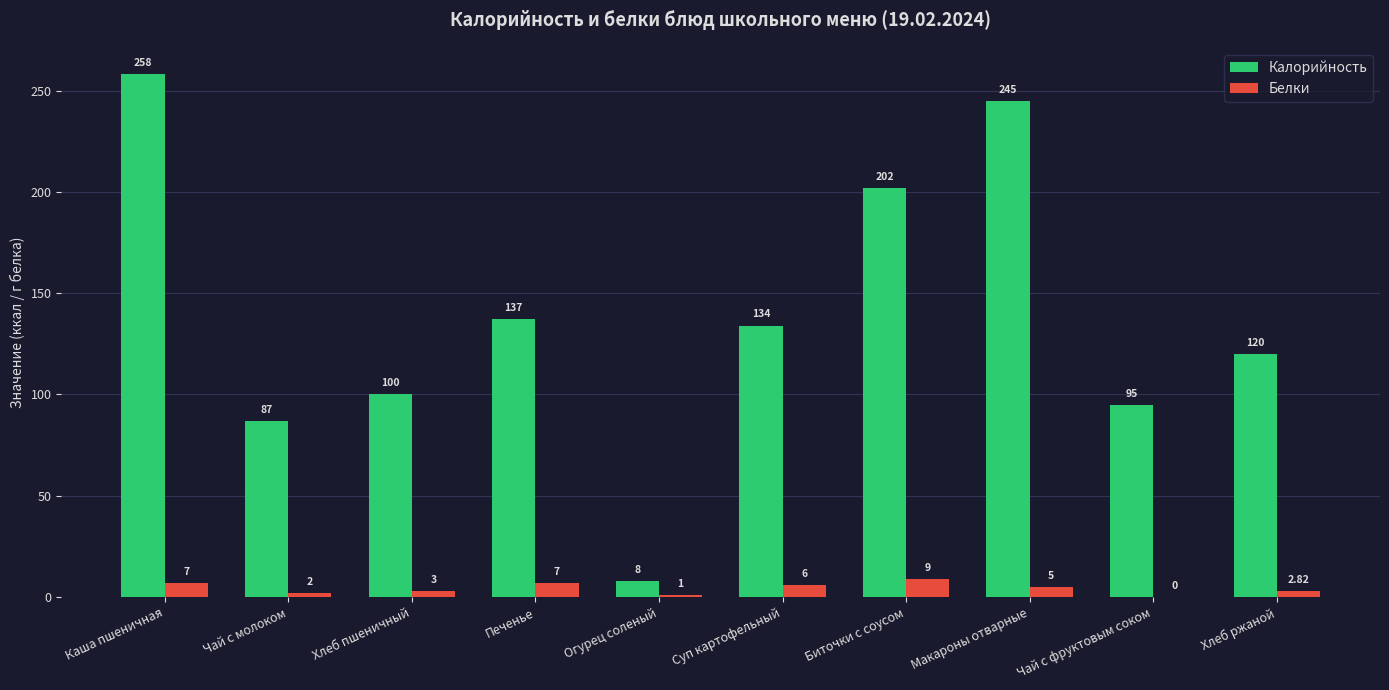

What are all the series names shown in the legend?

Калорийность, Белки